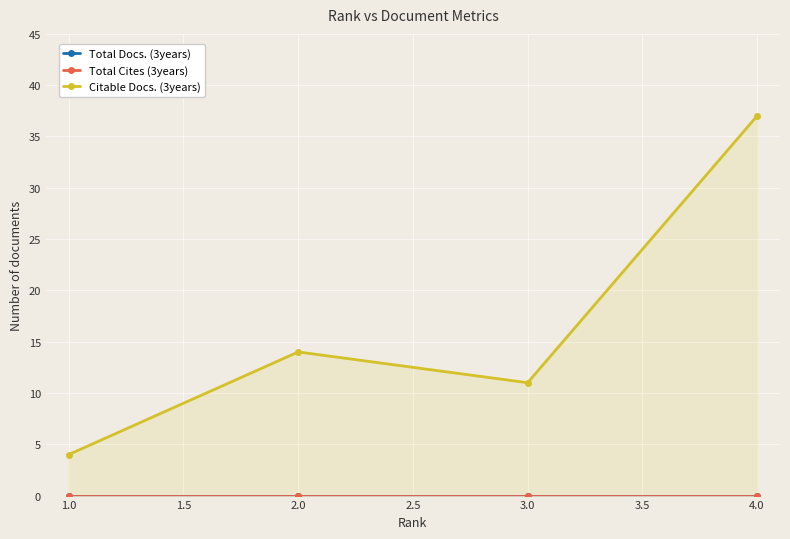

What is the difference between the maximum and minimum values in the Citable Docs. (3years) series?

33